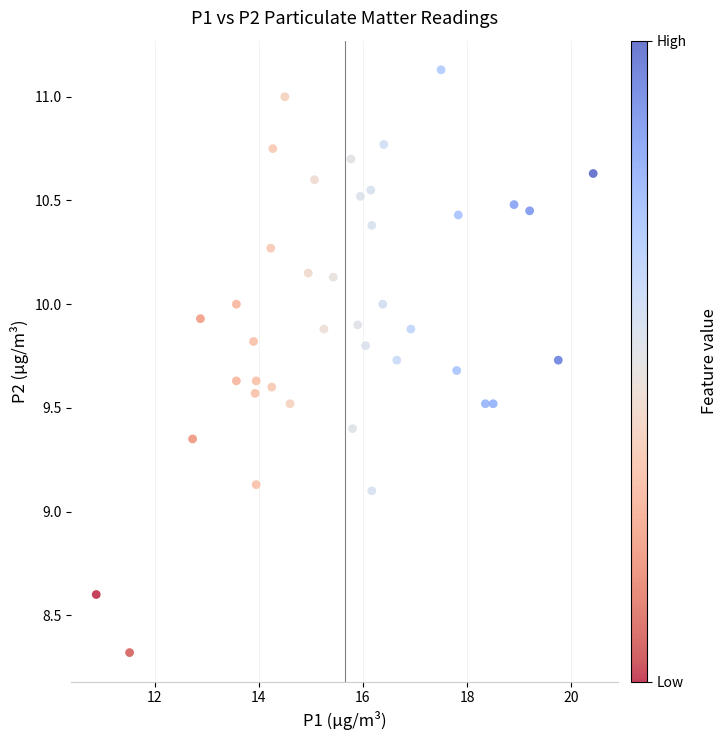

What is the range of X values (max minus min)?

9.5